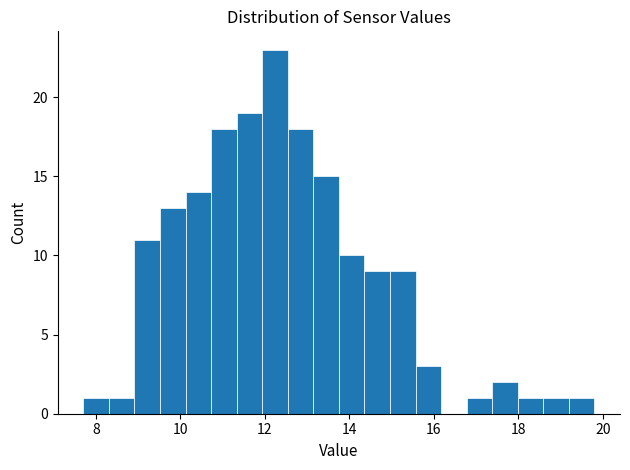

Around what value on the x-axis is the tallest bar? Give the approximate position of its centre, as read against the axis.

12.2